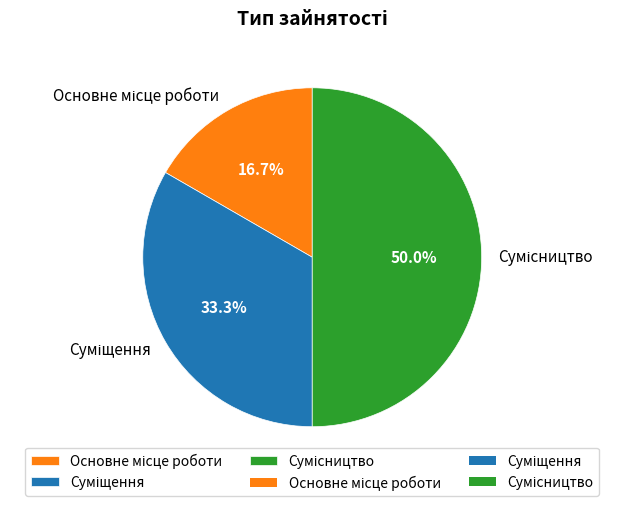

How many slices are in this pie chart?

3